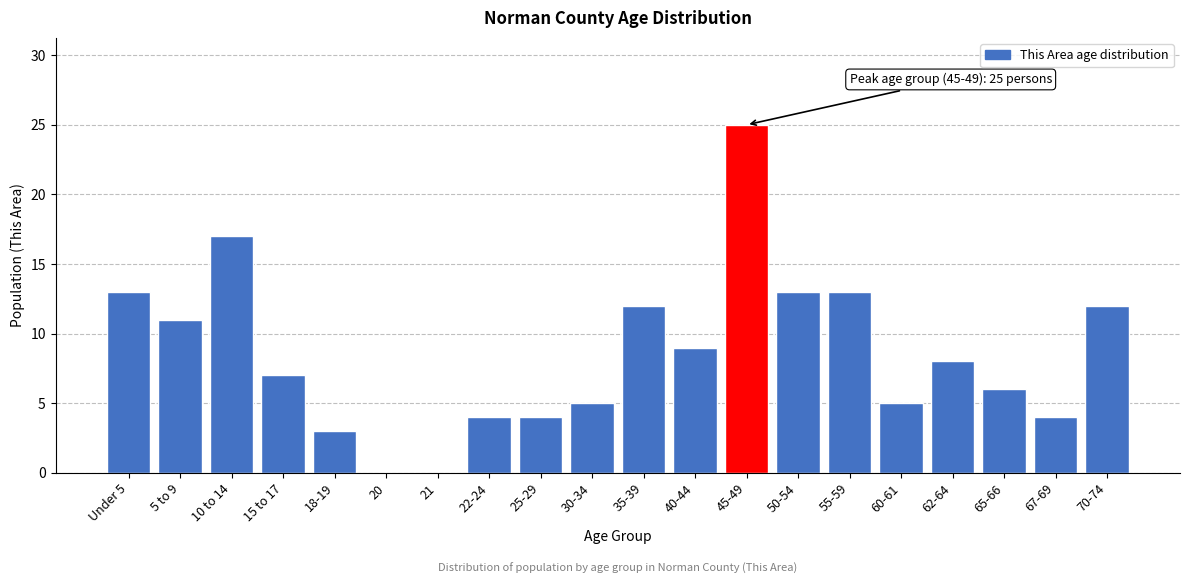

Reading right to left, list all the values displayed in this chart.

70-74=12	67-69=4	65-66=6	62-64=8	60-61=5	55-59=13	50-54=13	45-49=25	40-44=9	35-39=12	30-34=5	25-29=4	22-24=4	21=0	20=0	18-19=3	15 to 17=7	10 to 14=17	5 to 9=11	Under 5=13